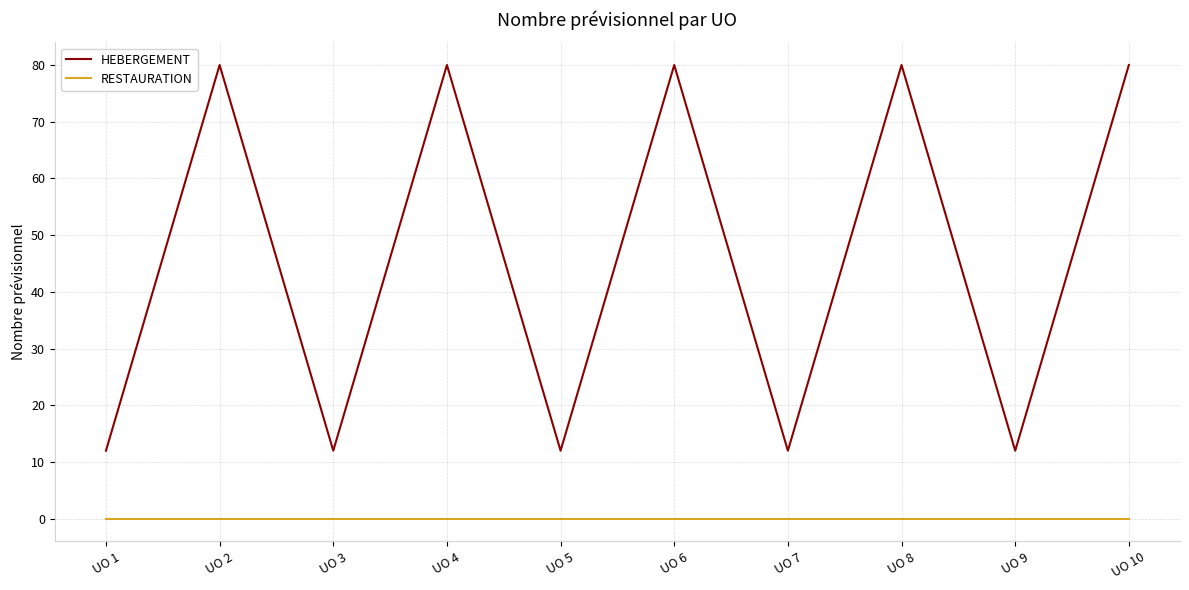

Is it true that HEBERGEMENT equals 129 at UO 2?

False